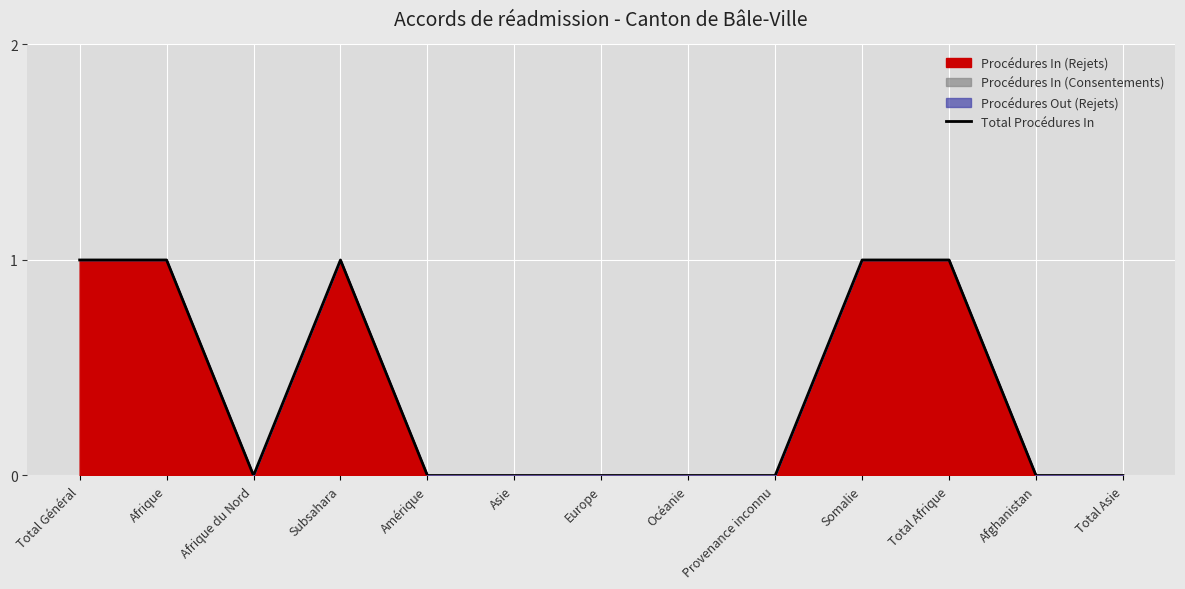

How many data points does each series have?

13